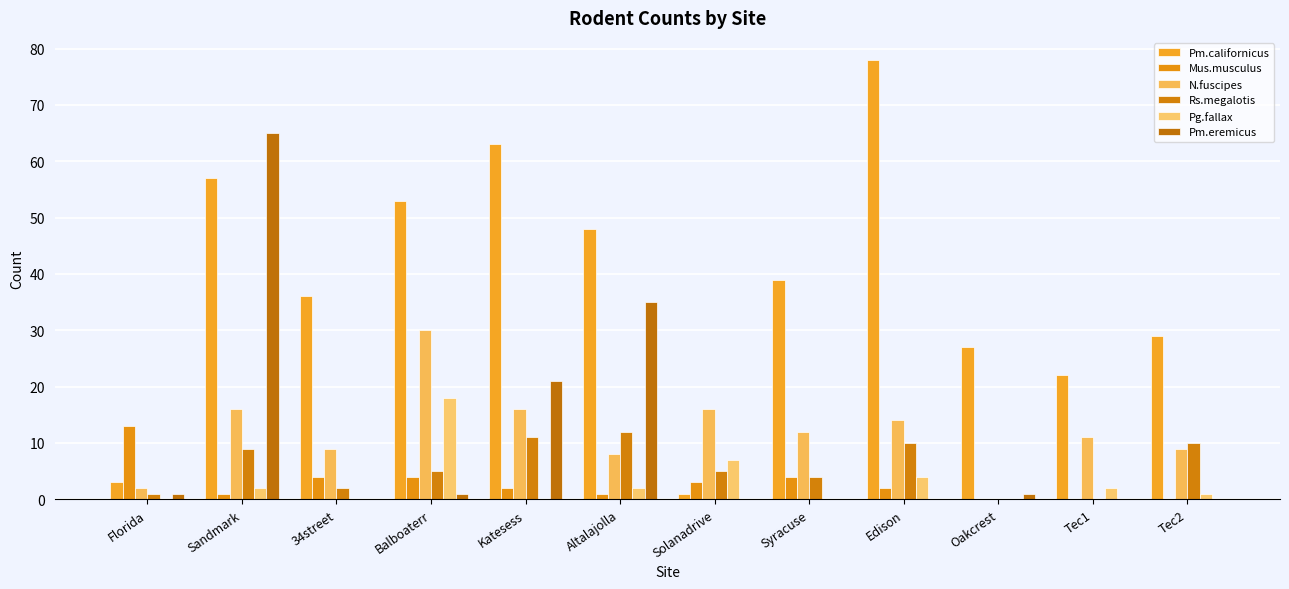

What is the difference between the maximum and minimum values in the Rs.megalotis series?

12